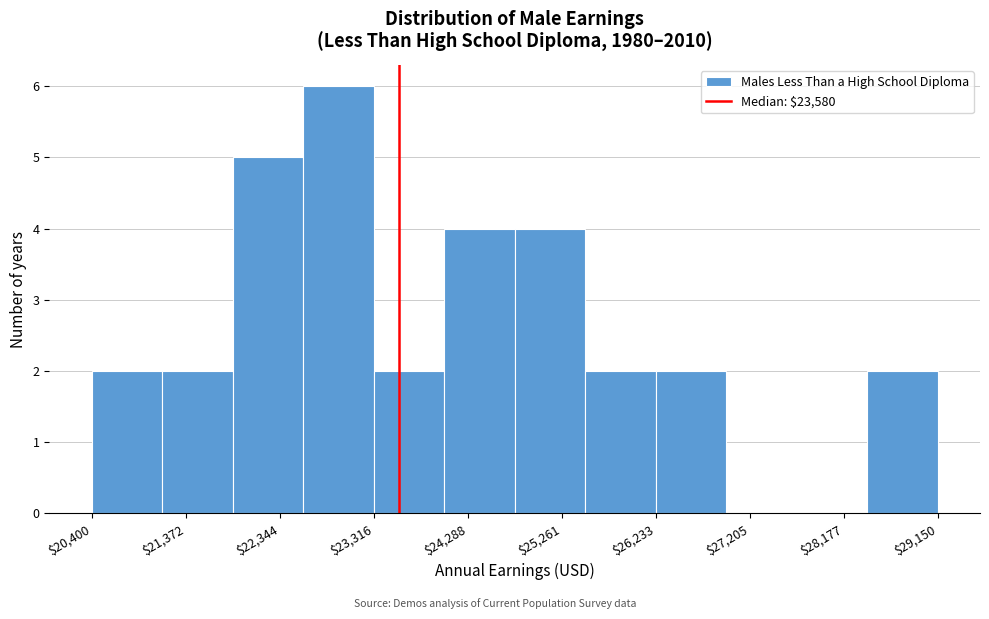

Reading left to right, list every bar in this chart as the range it spans on the x-axis followed by its height. Neither the bar edges nor the heights are printed on the chart, so give them approximately, as read against the axes.

20400 to 21100: 2
21100 to 21900: 2
21900 to 22600: 5
22600 to 23300: 6
23300 to 24000: 2
24000 to 24800: 4
24800 to 25500: 4
25500 to 26200: 2
26200 to 27000: 2
27000 to 27700: 0
27700 to 28400: 0
28400 to 29200: 2